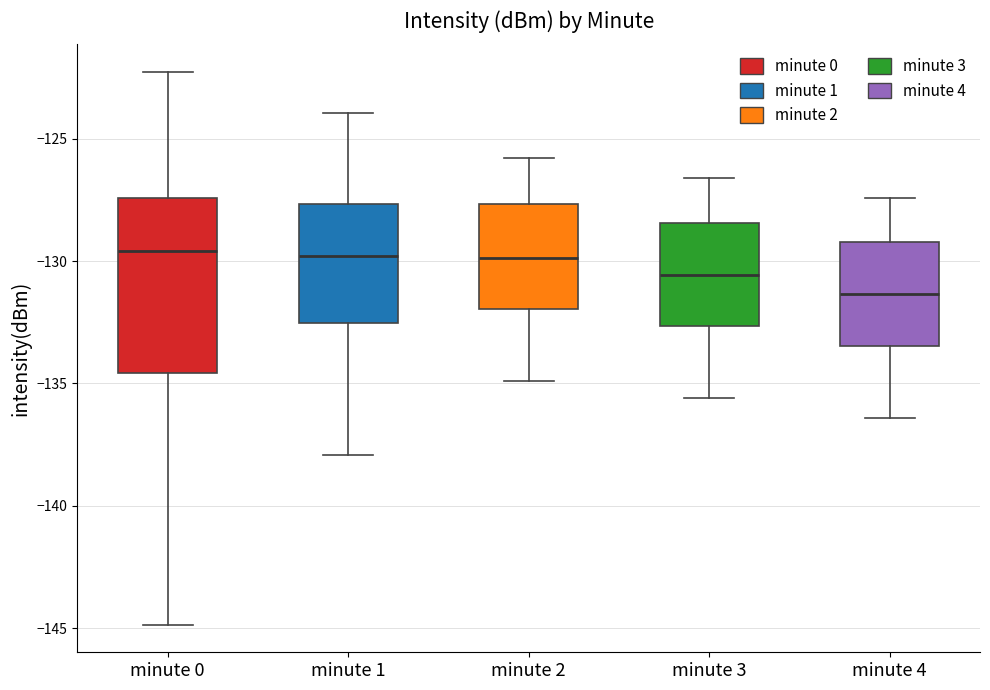

Which box is the tallest, from its lower edge to its upper edge?

minute 0